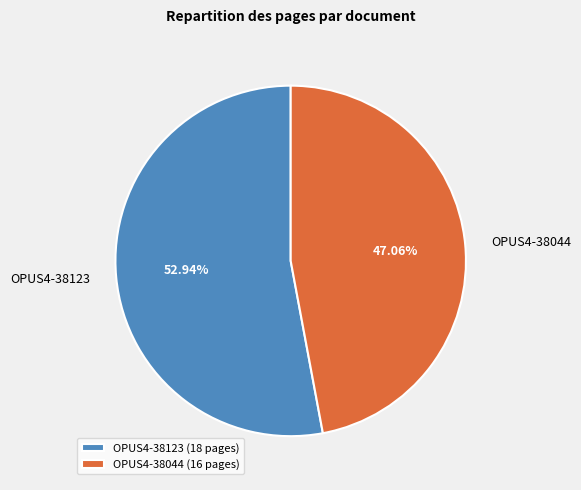

Rank the categories by value from highest to lowest.

OPUS4-38123, OPUS4-38044